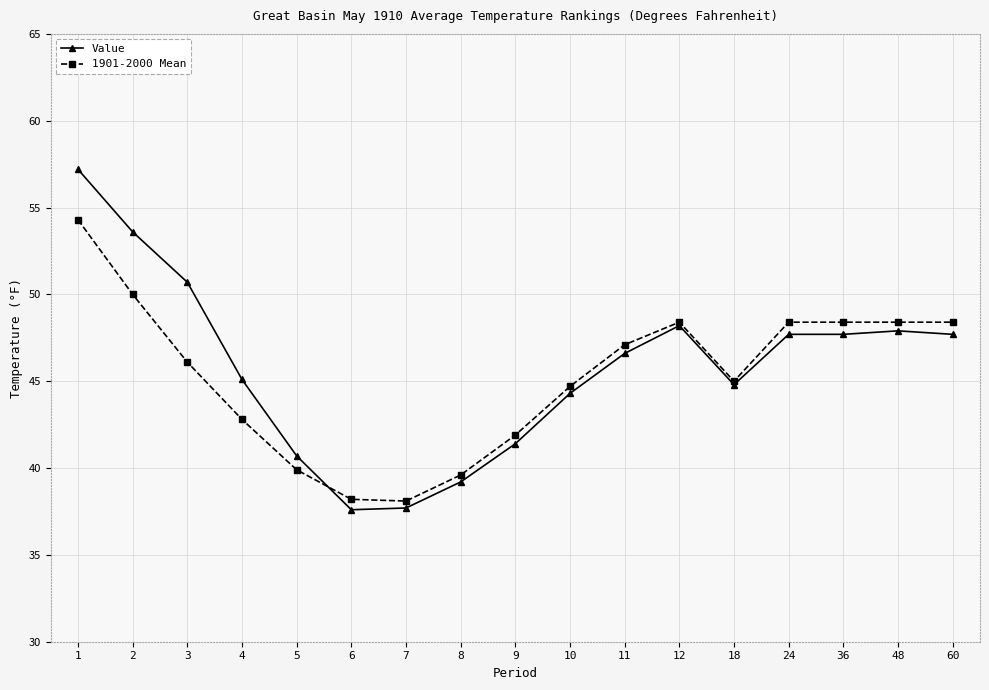

Which series changed the most between 6 and 12?

Value